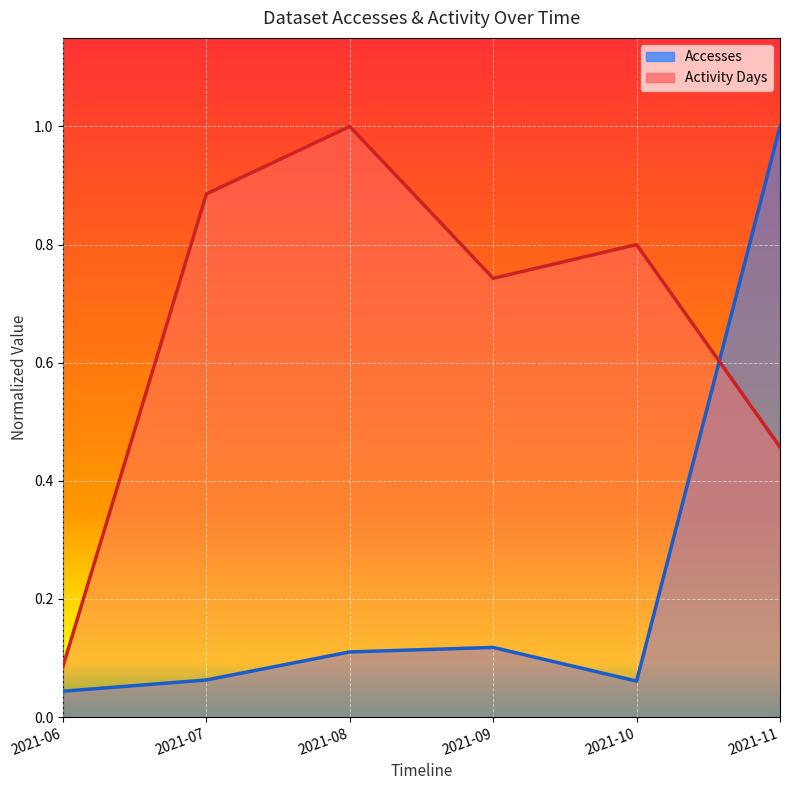

True or false: Activity Days and Accesses cross at least once.

True